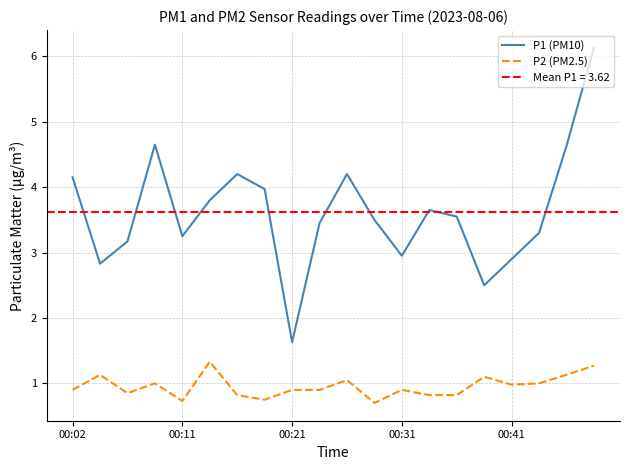

What are all the series names shown in the legend?

P1 (PM10), P2 (PM2.5)